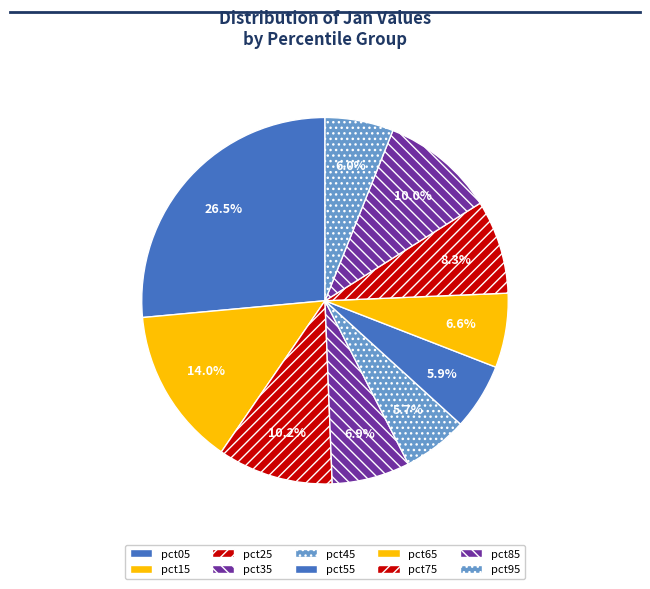

How many segments does this pie chart have?

10